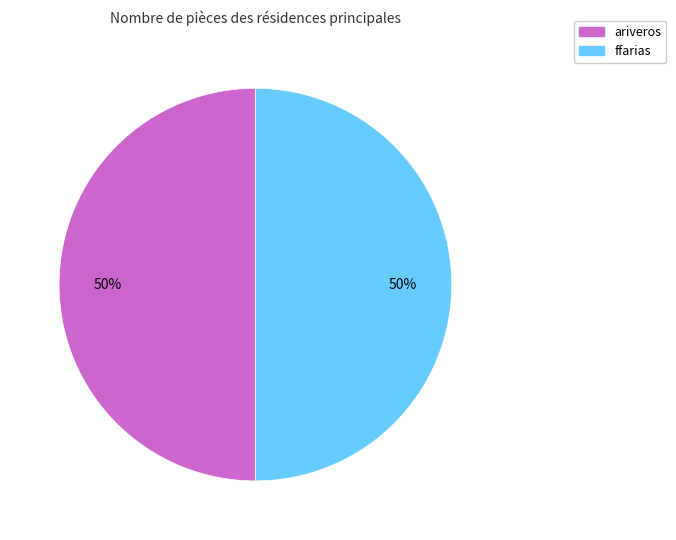

To the nearest percent, what is the combined percentage of ffarias and ariveros?

100%